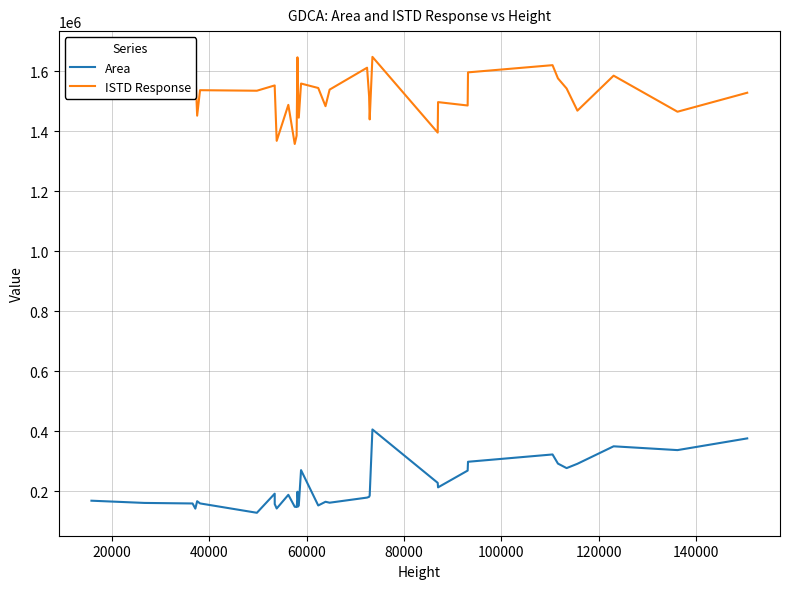

What is the lowest value of the Area series?

128477